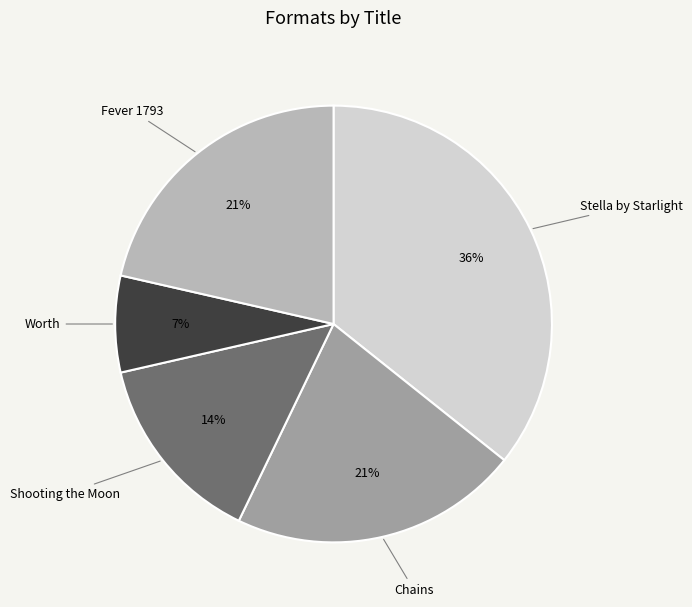

Combined, do Fever 1793 and Worth account for over 50%?

No